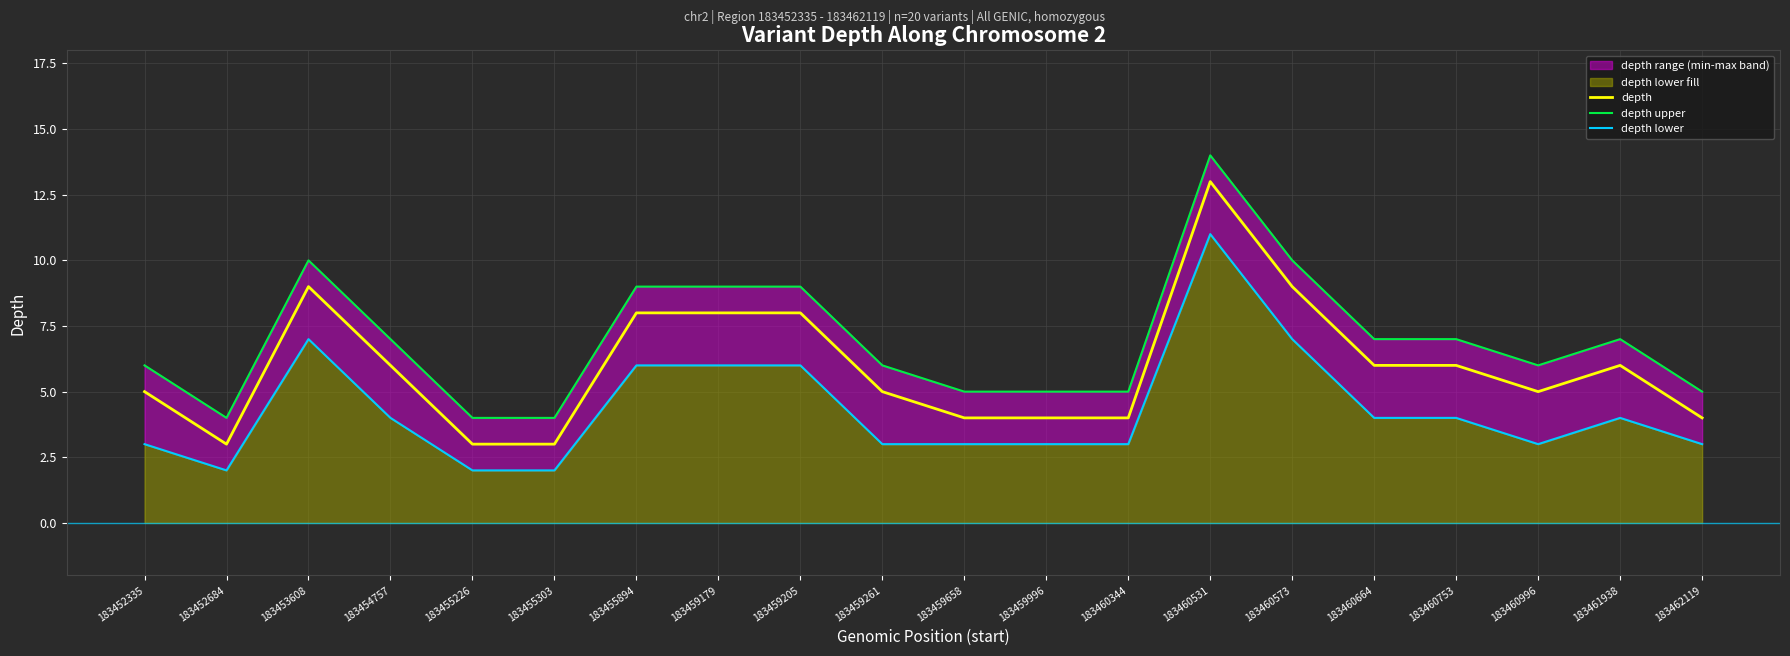

Reading left to right, list all the values displayed in this chart.

depth: 5	3	9	6	3	3	8	8	8	5	4	4	4	13	9	6	6	5	6	4
depth upper: 6	4	10	7	4	4	9	9	9	6	5	5	5	14	10	7	7	6	7	5
depth lower: 3	2	7	4	2	2	6	6	6	3	3	3	3	11	7	4	4	3	4	3